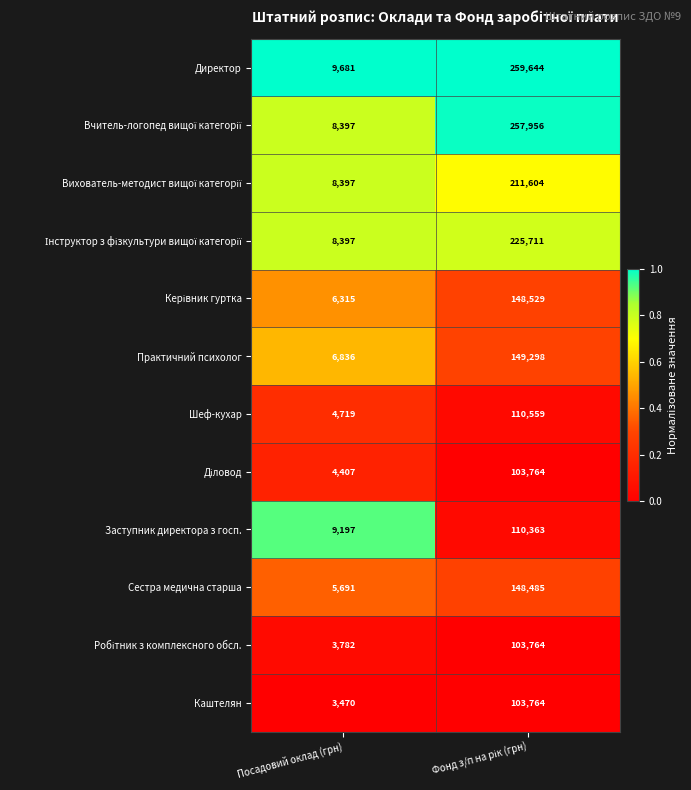

Where is Шеф-кухар nearest to the value 57639?

Посадовий оклад (грн)